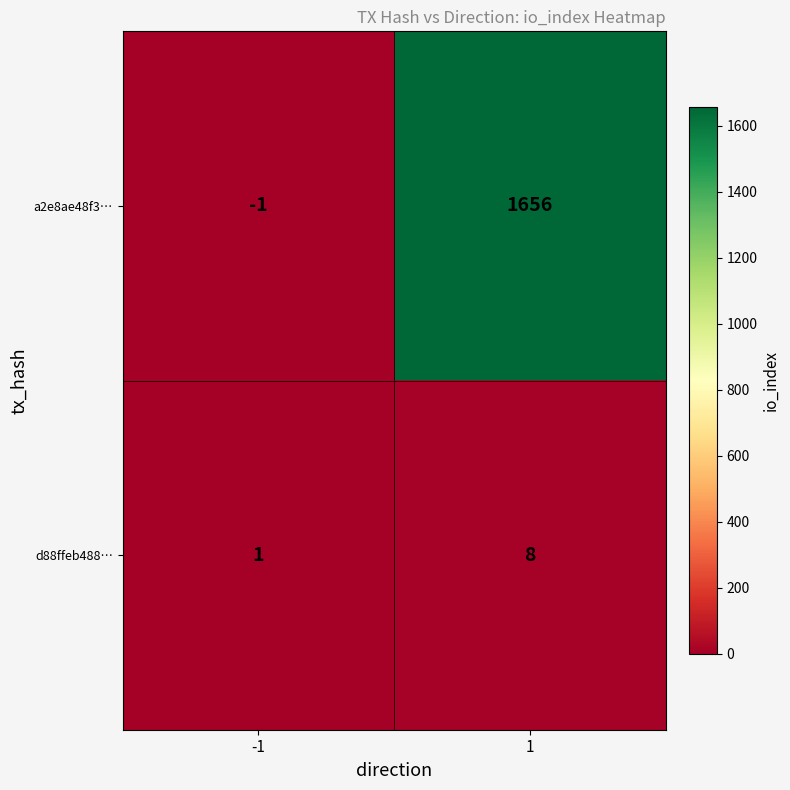

What is the spread (max minus min) of values at -1?

2